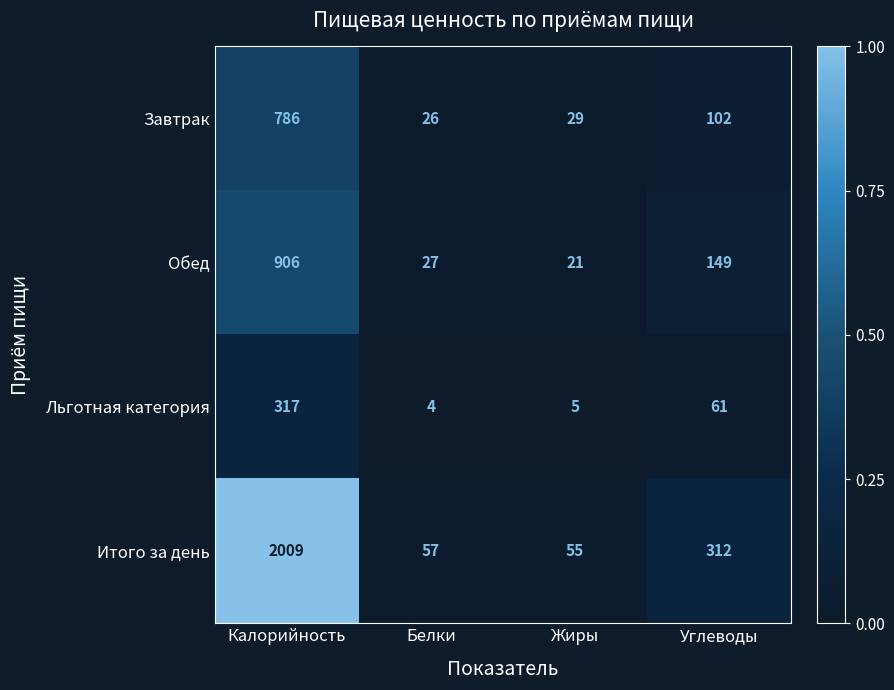

At which label does Обед first exceed 149?

Калорийность